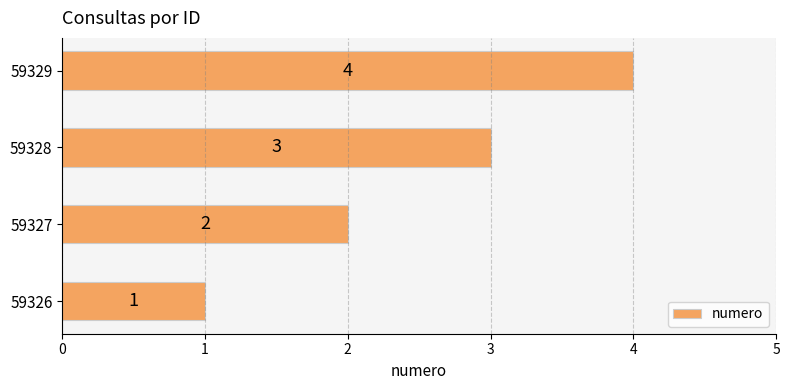

Is it true that the value at 59329 is 4?

True